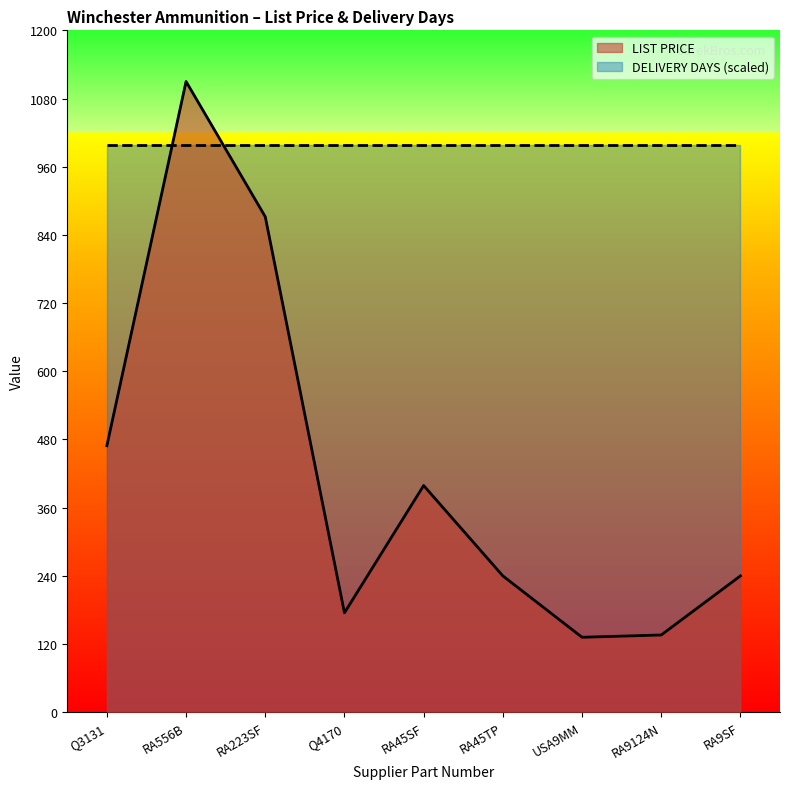

What is the difference between the maximum and second lowest values?

974